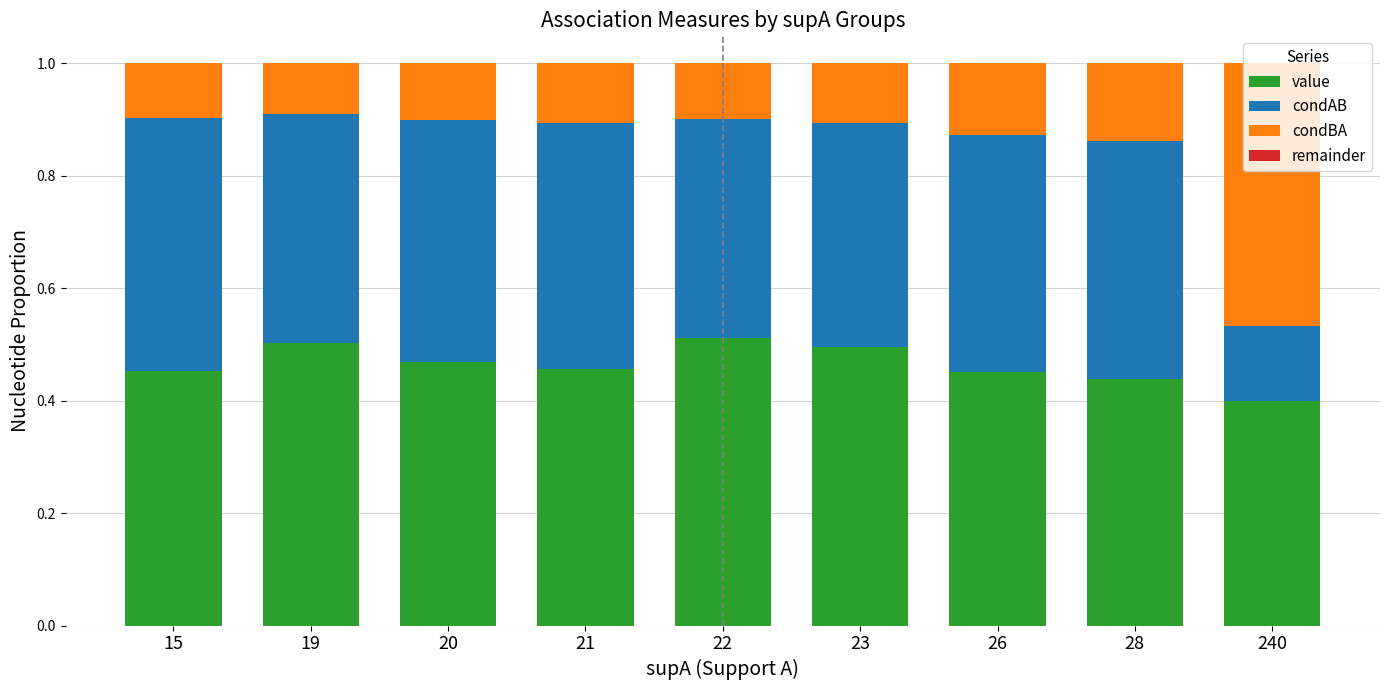

True or false: value has a value of 0.8 at 19.

False